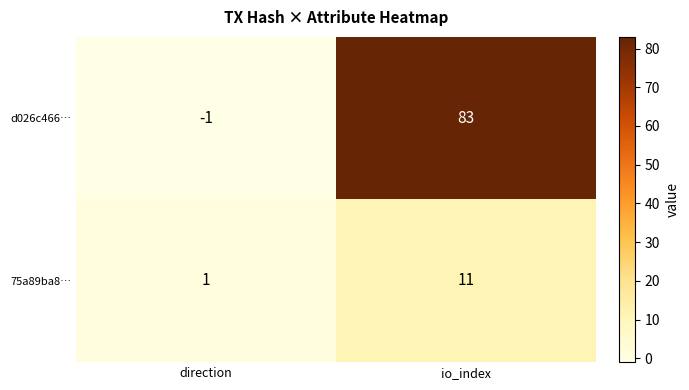

Which label corresponds to the smallest value in the chart?

direction